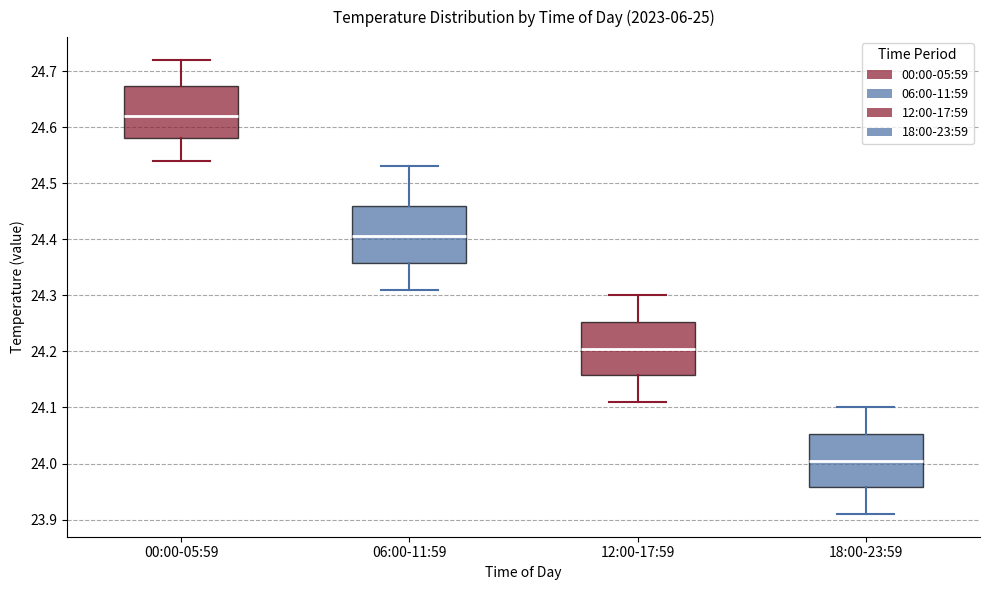

Where does the lower whisker of the box for 06:00-11:59 end on the y-axis? The values are not printed on the chart, so give them approximately, as read against the axis.

24.31